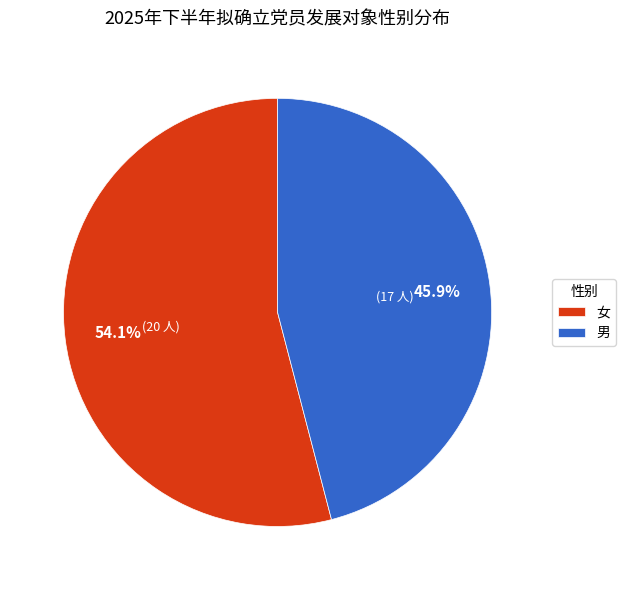

Is the sum of 男 and 女 greater than half?

Yes